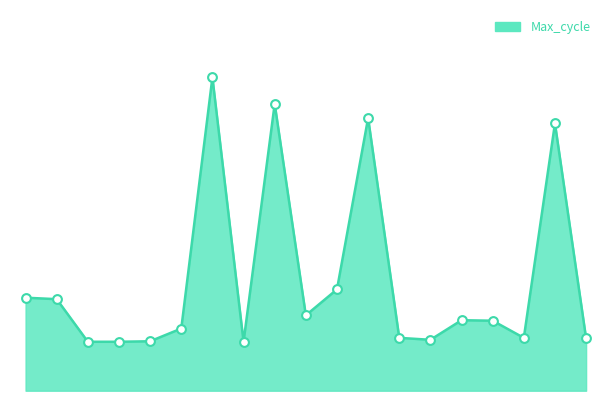

Does the chart have visible grid lines?

No